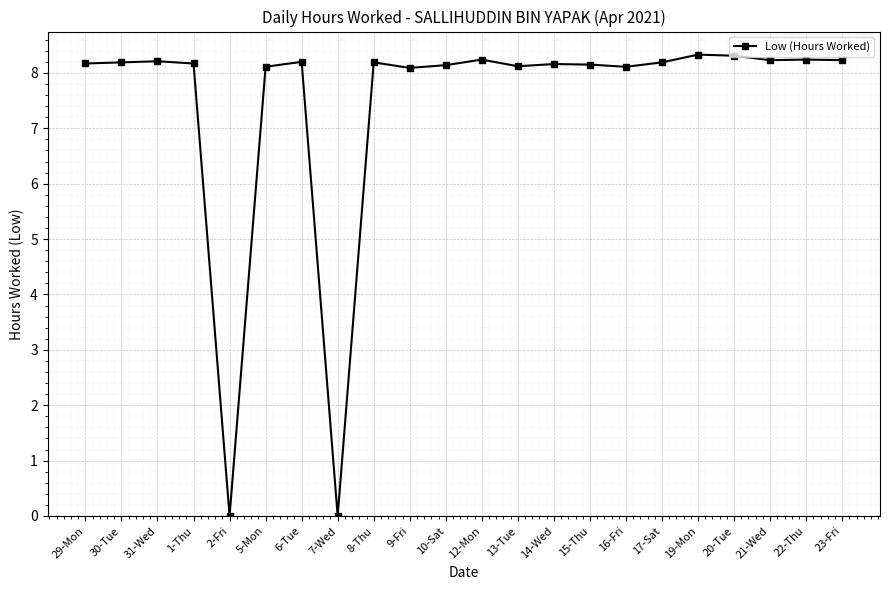

What is the approximate value at 22-Thu?

8.2